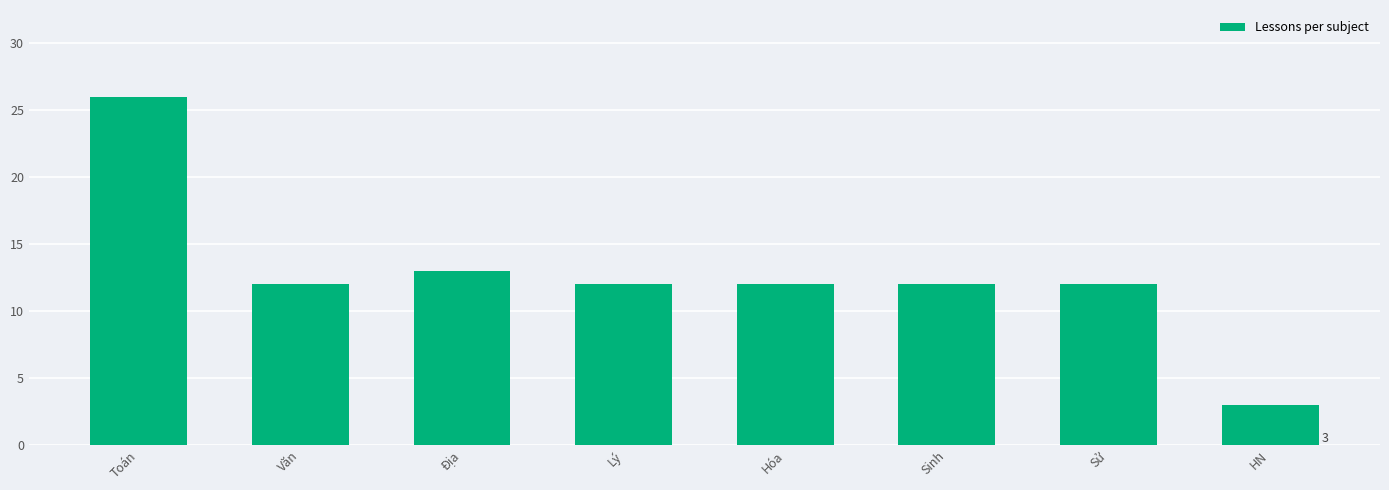

Which category has the lowest value across all series?

HN